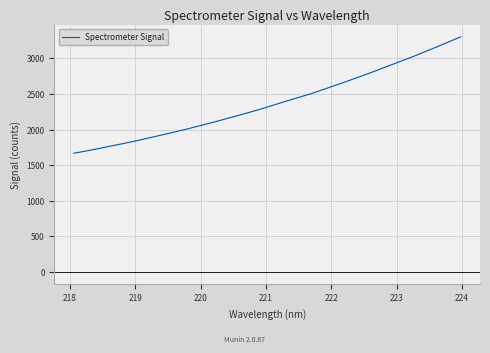

What is the smallest value displayed?

1668.3